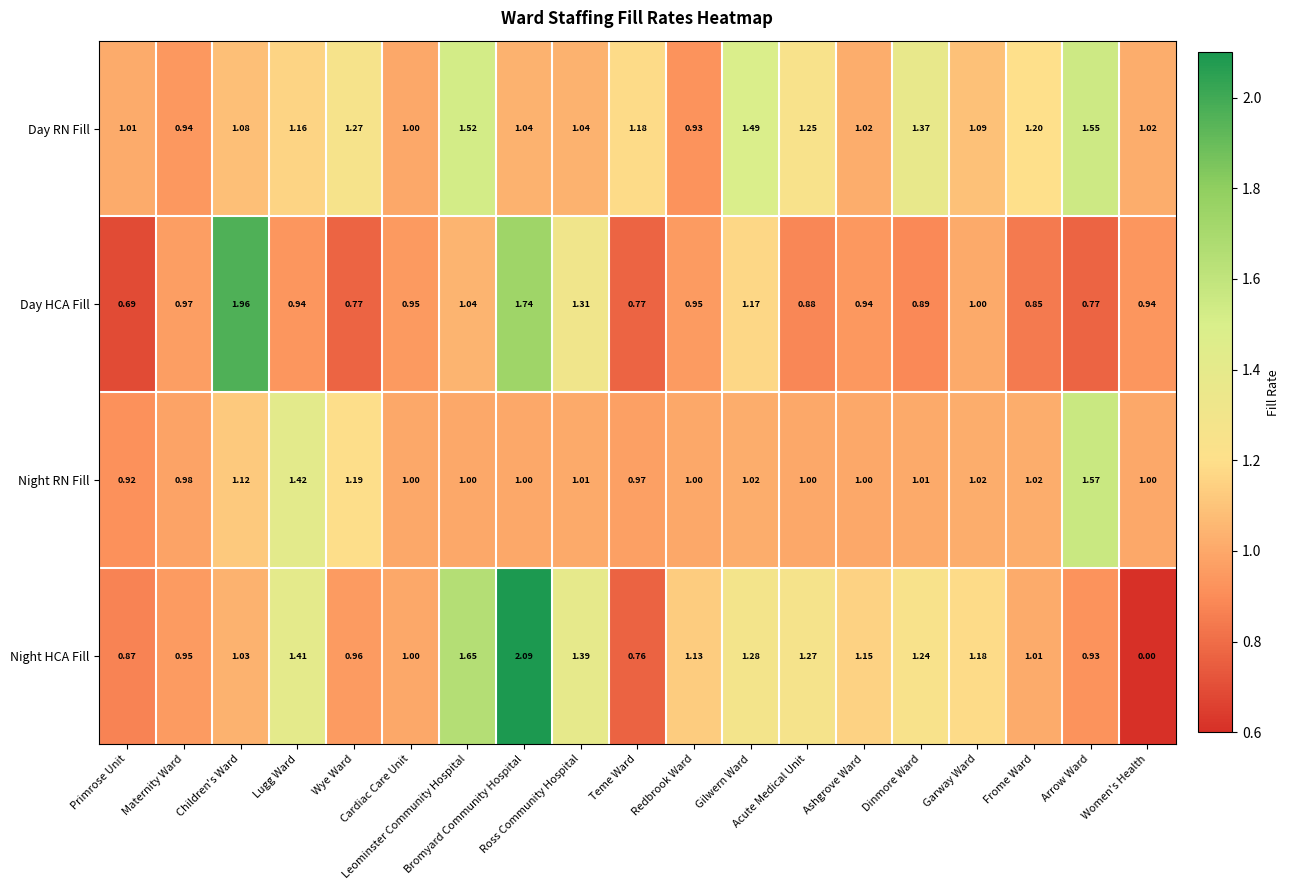

Which series has the largest range (max minus min)?

Night HCA Fill